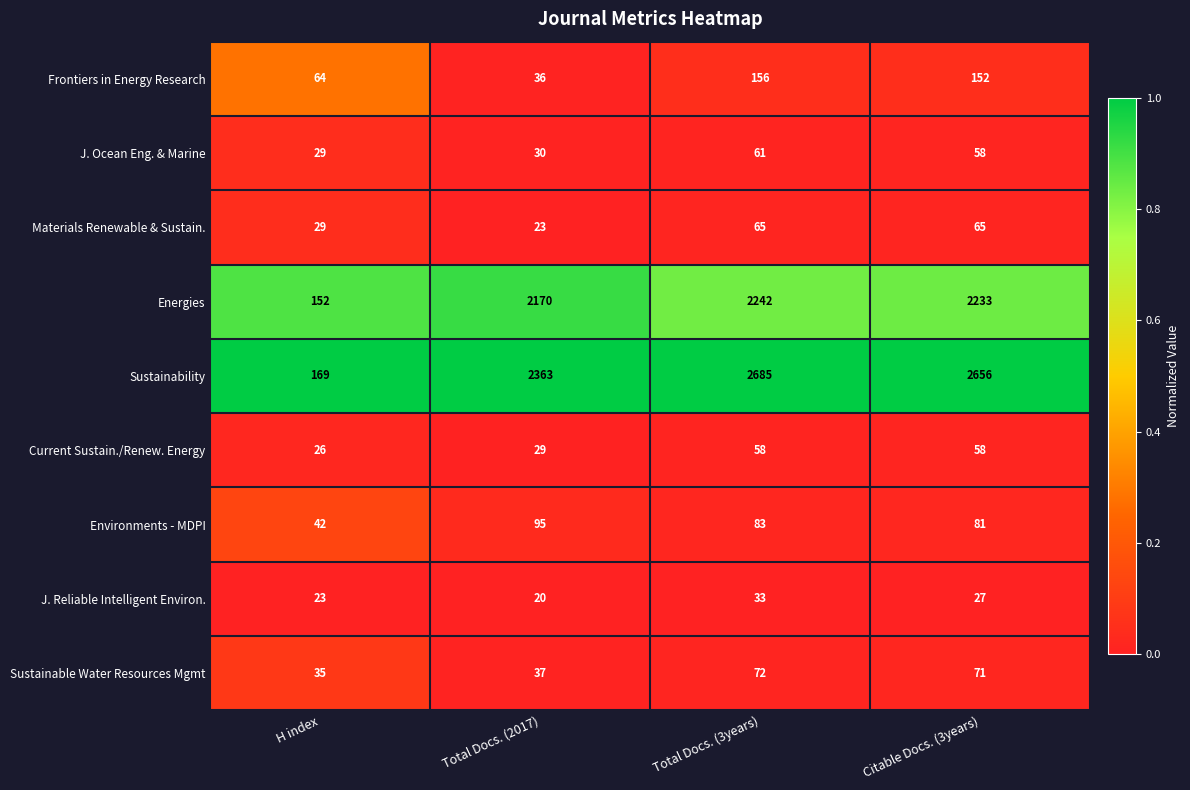

Which series has the largest range (max minus min)?

Sustainability